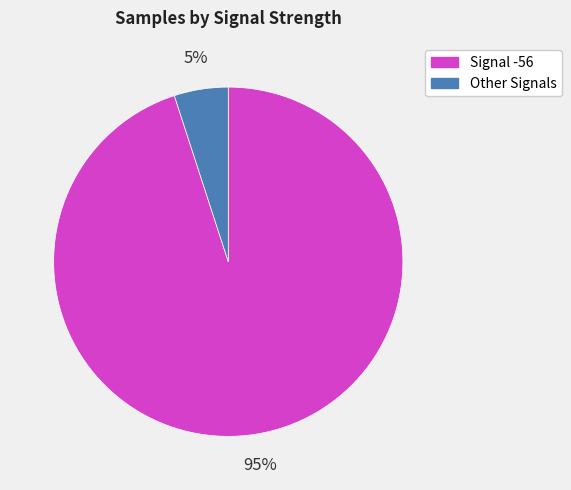

Is it true that Signal -56 is 95% of the pie?

True